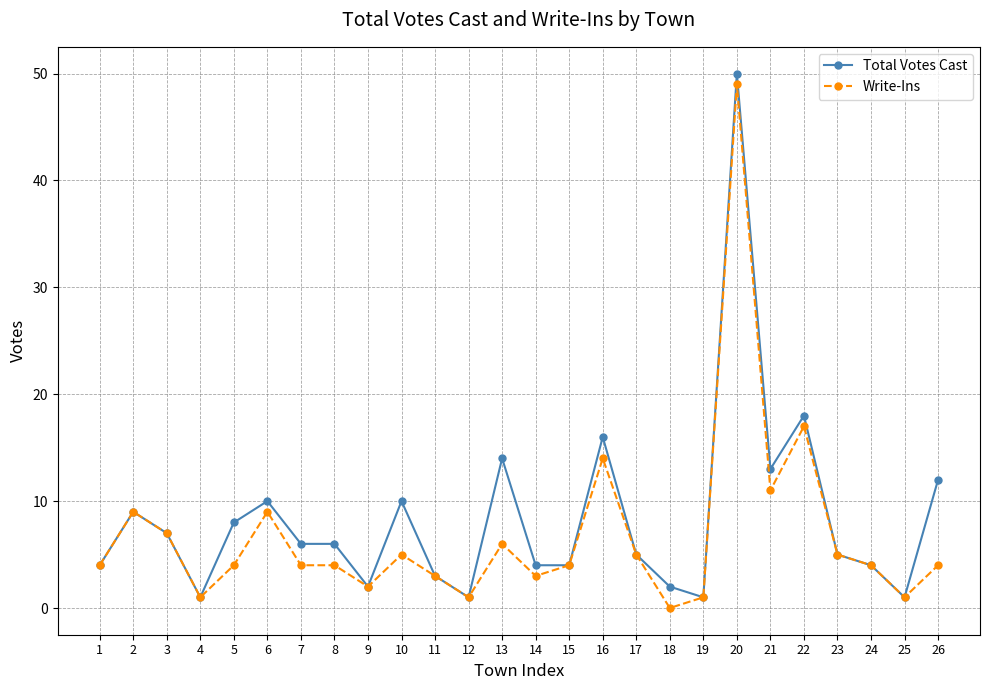

Does the chart display data point markers on the line(s)?

Yes